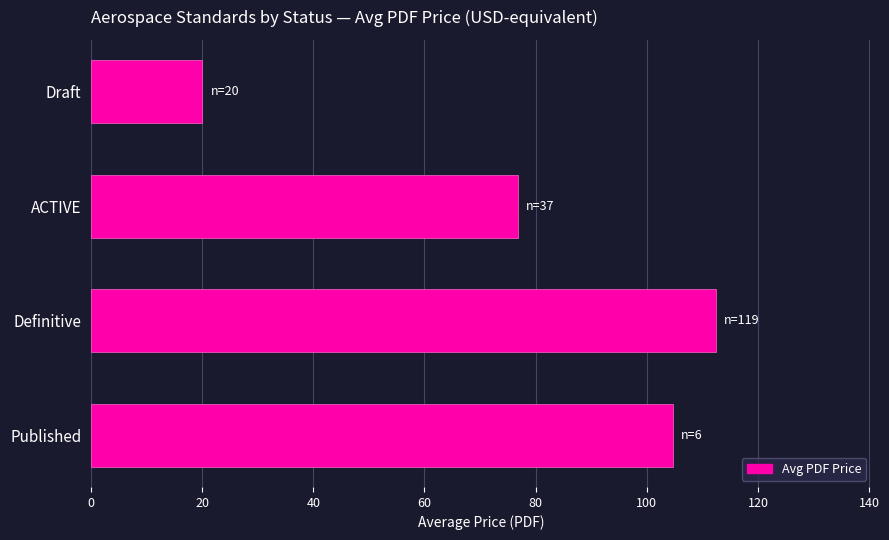

Rank the categories by value from lowest to highest.

Draft, ACTIVE, Published, Definitive